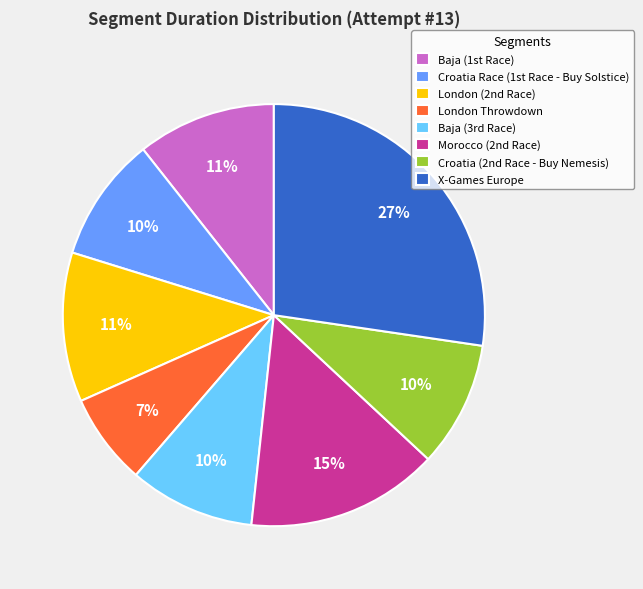

How many segments does this pie chart have?

8